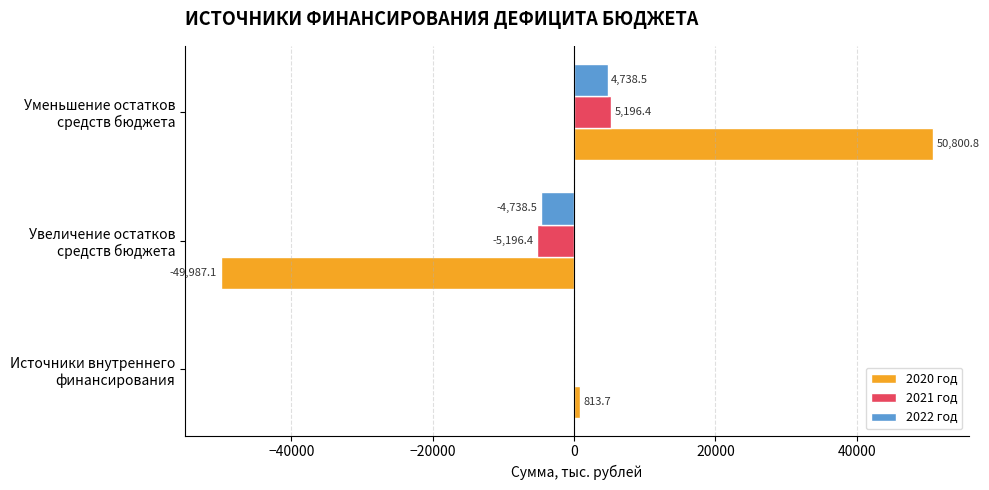

What is the sum of all 2020 год values?

1627.4